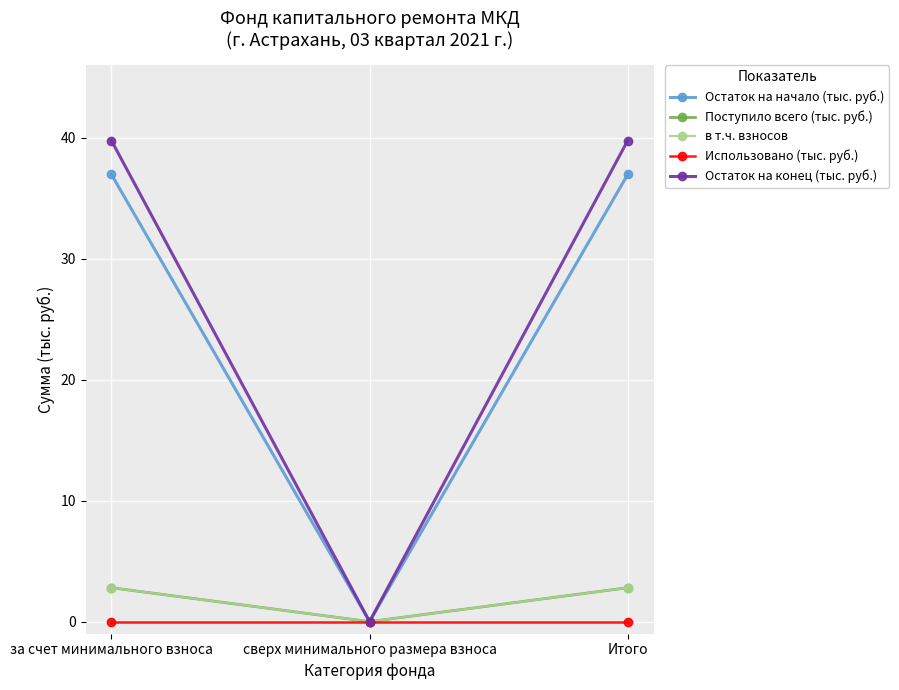

At which category does the chart reach its peak across all series?

за счет минимального взноса